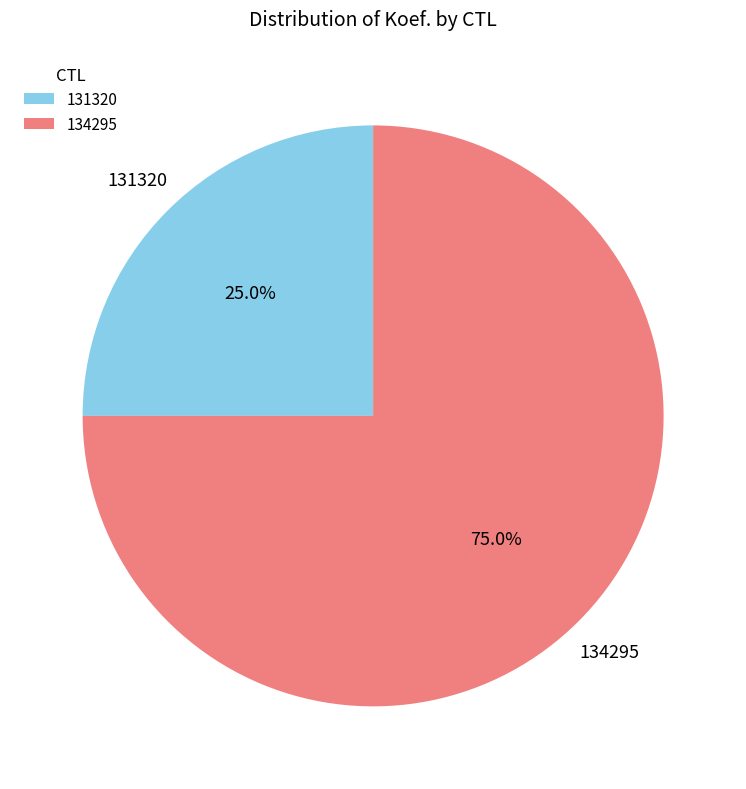

Rank the categories by value from lowest to highest.

131320, 134295